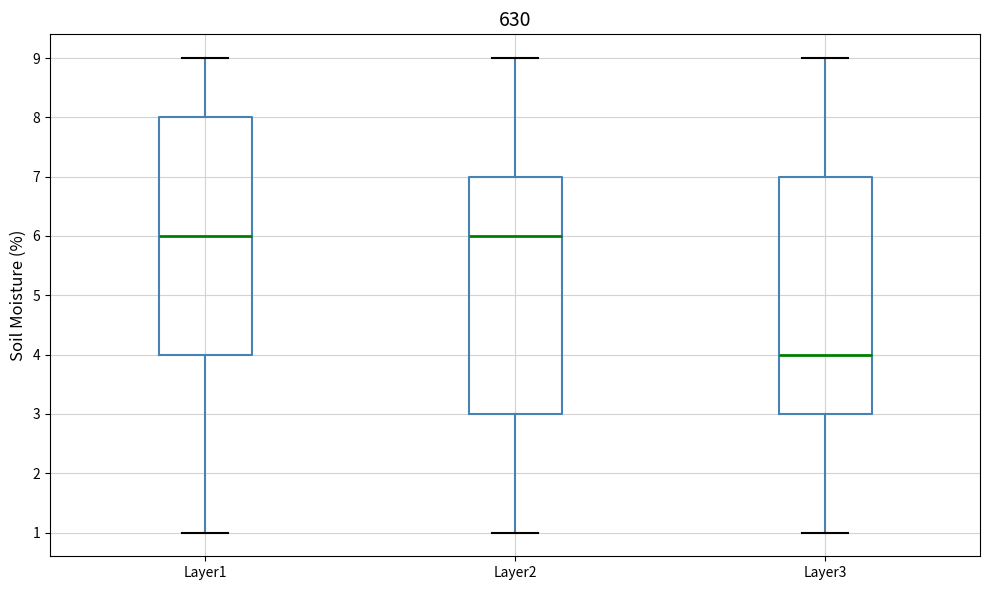

Where does the median line of the box for Layer3 sit on the y-axis? The values are not printed on the chart, so give them approximately, as read against the axis.

4